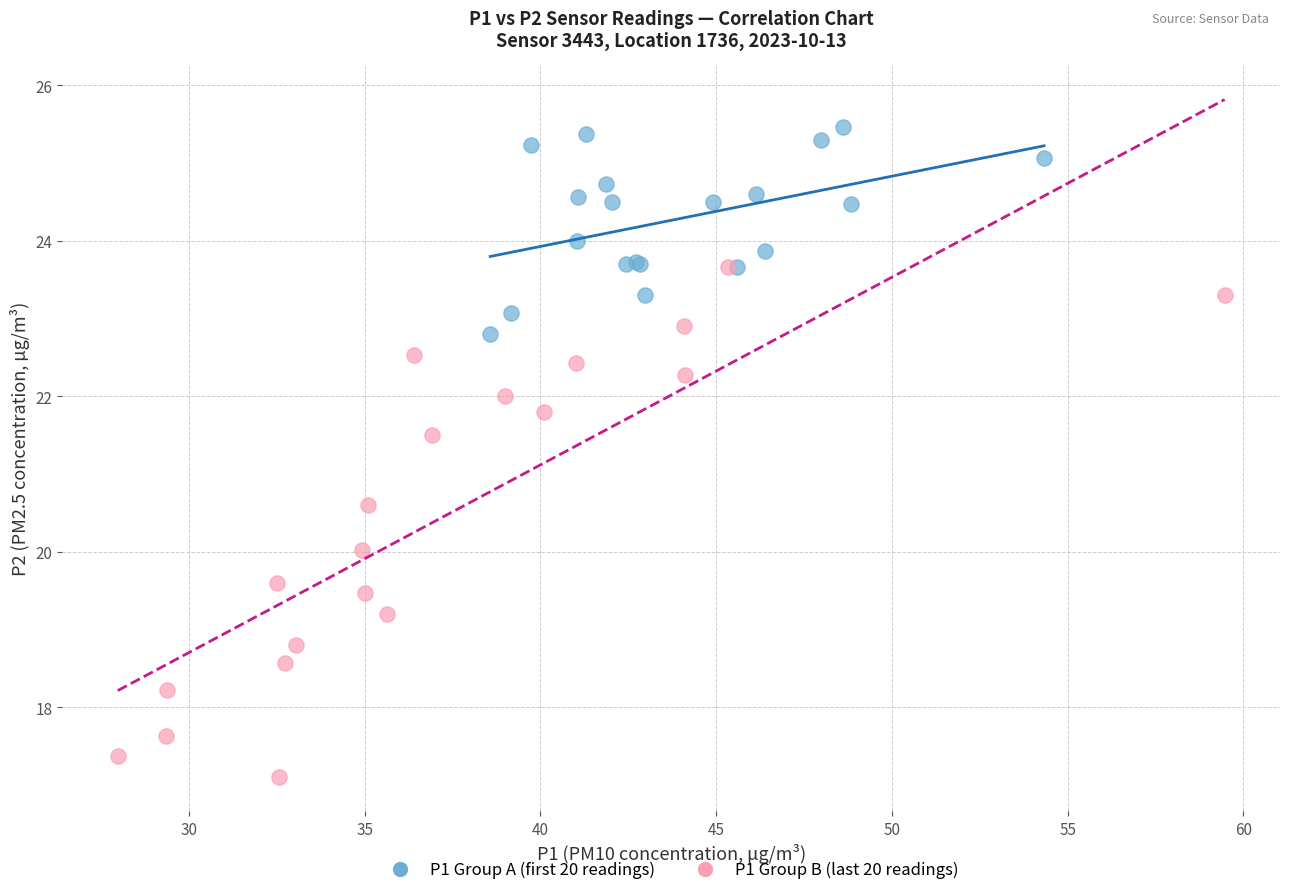

What are all the series names shown in the legend?

P1 Group A (first 20 readings), P1 Group B (last 20 readings)